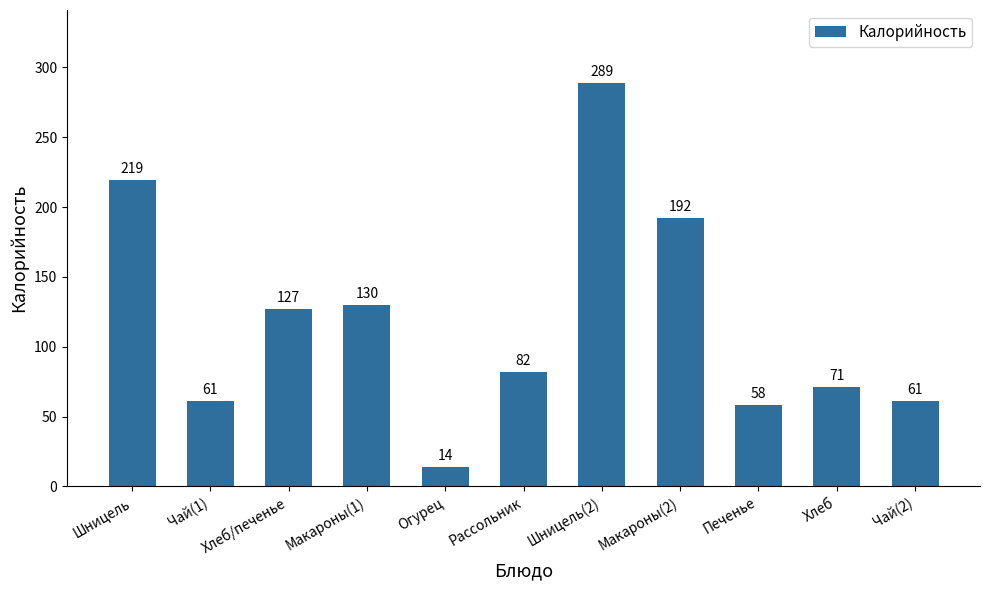

Reading left to right, extract all data points from this chart.

219	61	127	130	14	82	289	192	58	71	61